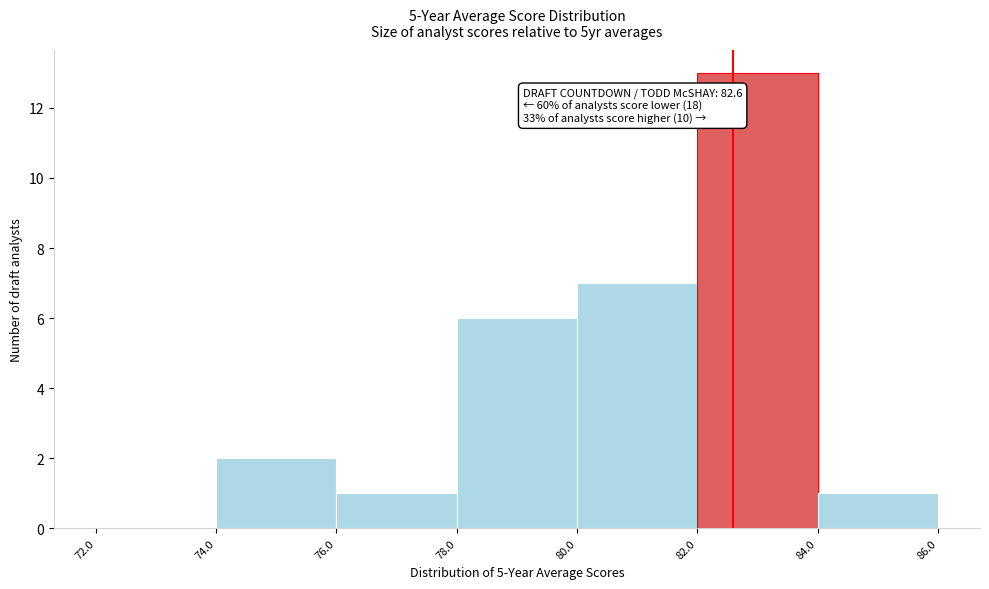

Over which range of the x-axis is the bar tallest?

82.0 to 84.0